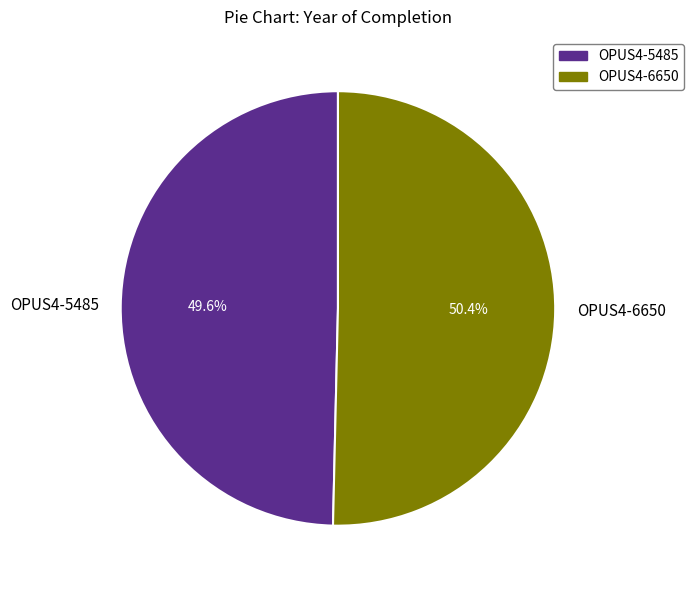

Which slice is the smallest?

OPUS4-5485